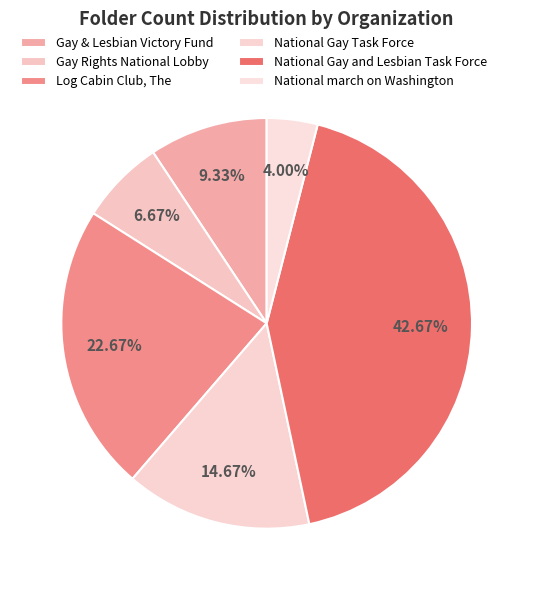

To the nearest percent, what percentage of the pie is Log Cabin Club, The?

23%